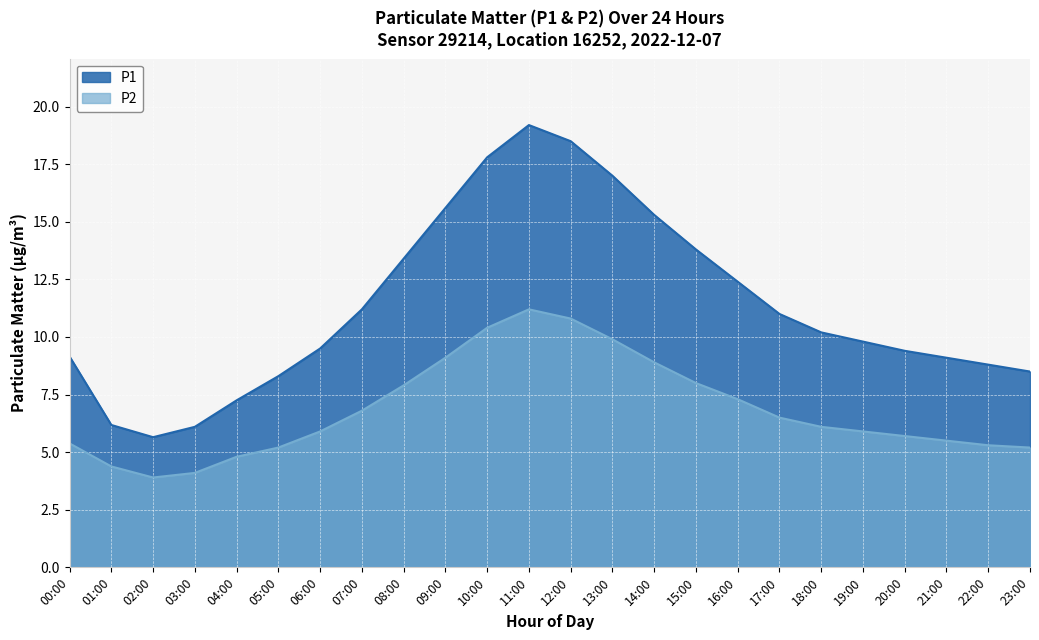

How many lines are shown in the chart?

2